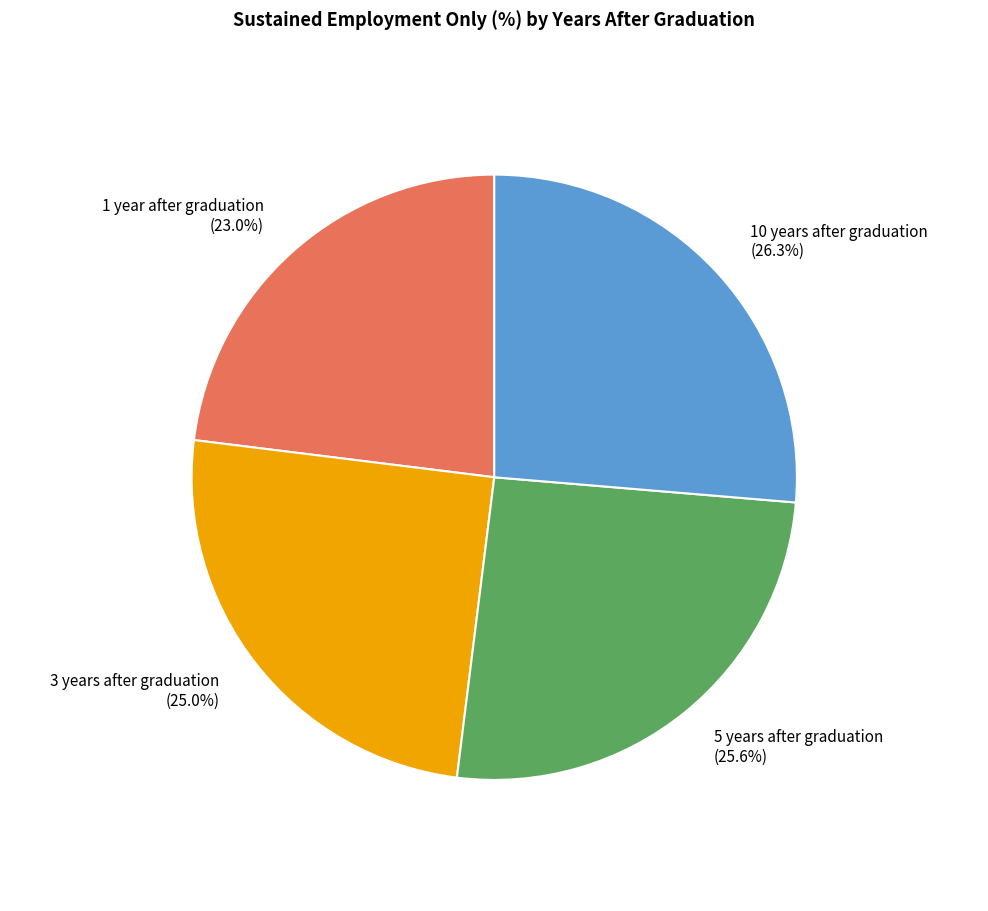

Is the sum of 3 years after graduation and 10 years after graduation greater than half?

Yes